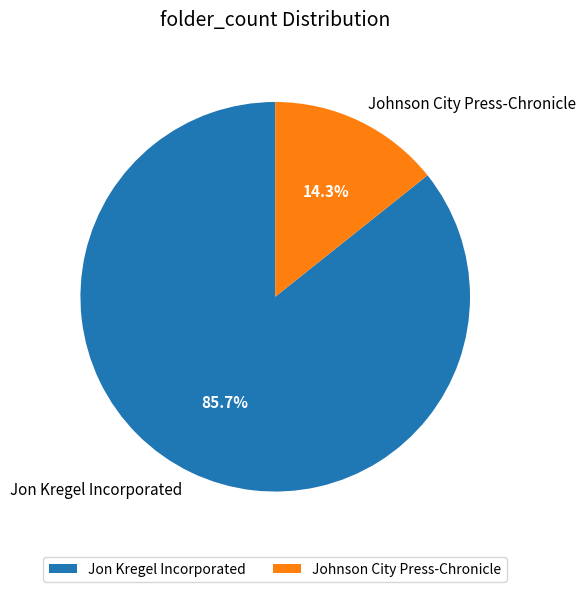

How many slices are in this pie chart?

2